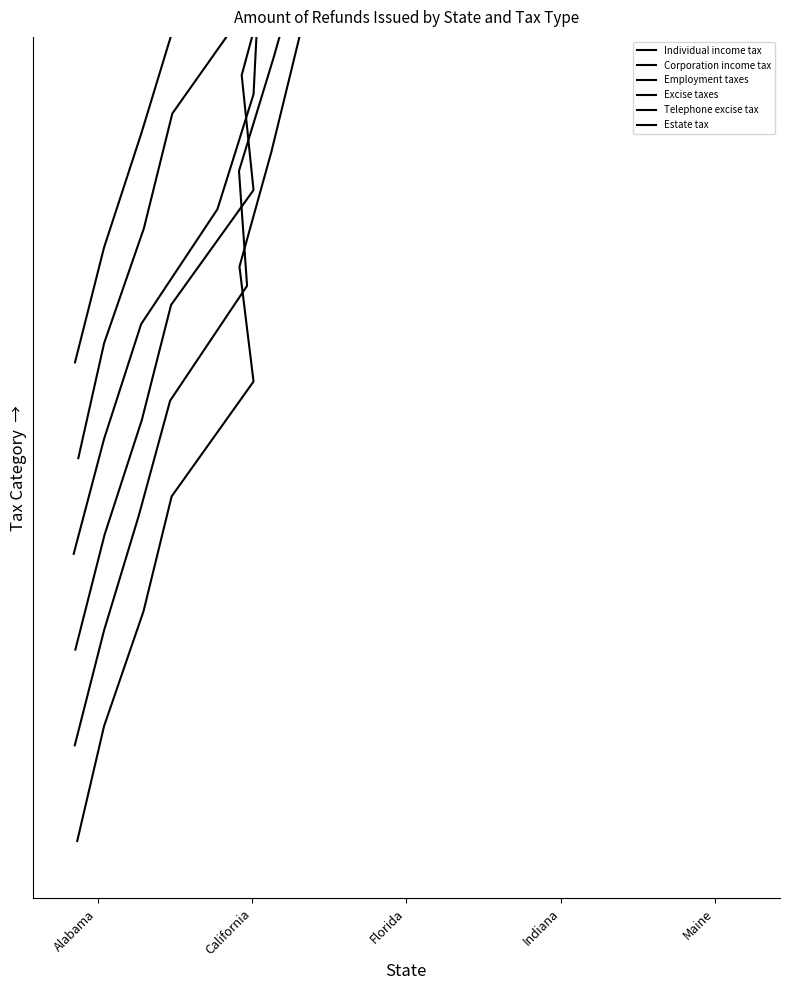

True or false: Corporation income tax and Telephone excise tax cross at least once.

False